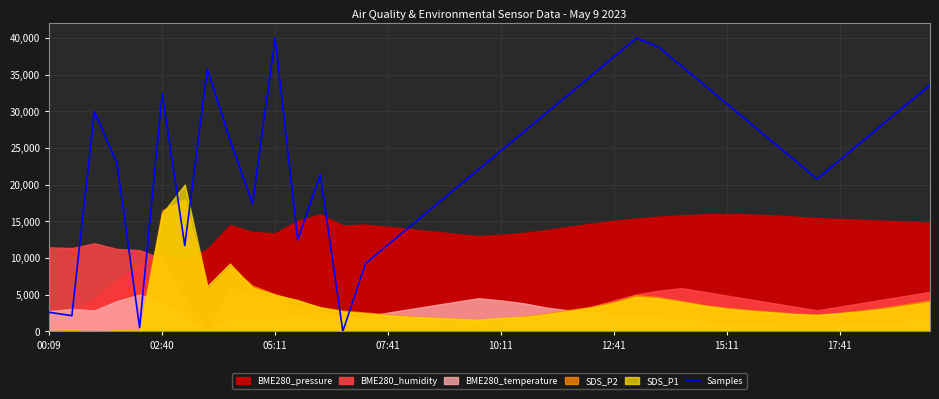

Is it true that the value at 38 is 31014.4?

True